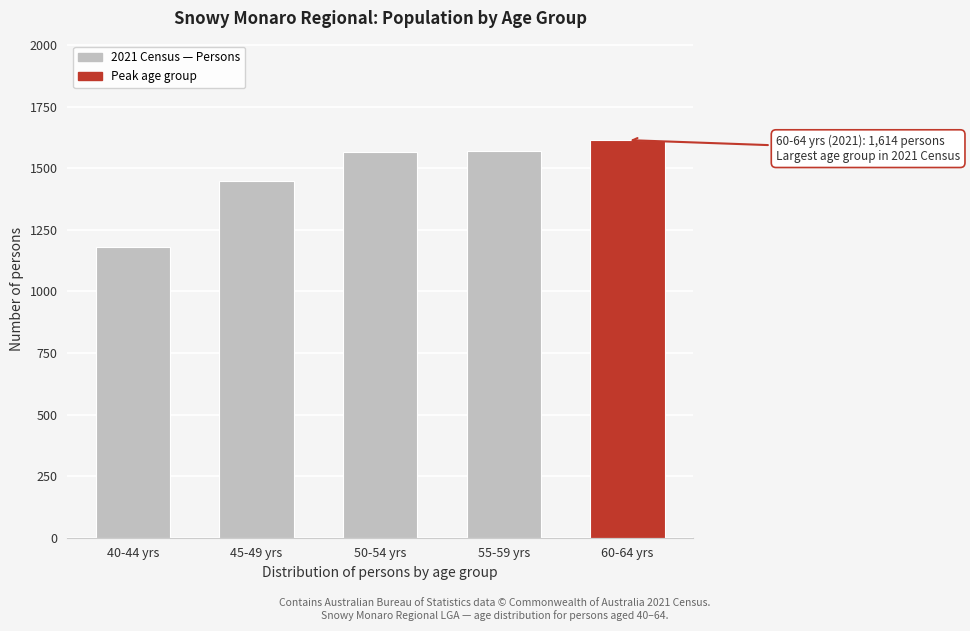

What is the sum of all values?

7377